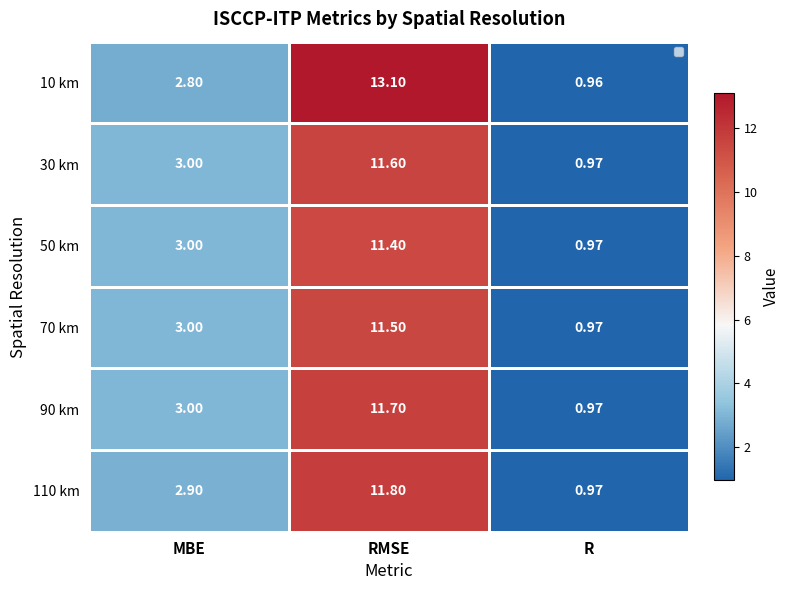

Rank the series by their maximum value, from highest to lowest.

10 km, 110 km, 90 km, 30 km, 70 km, 50 km